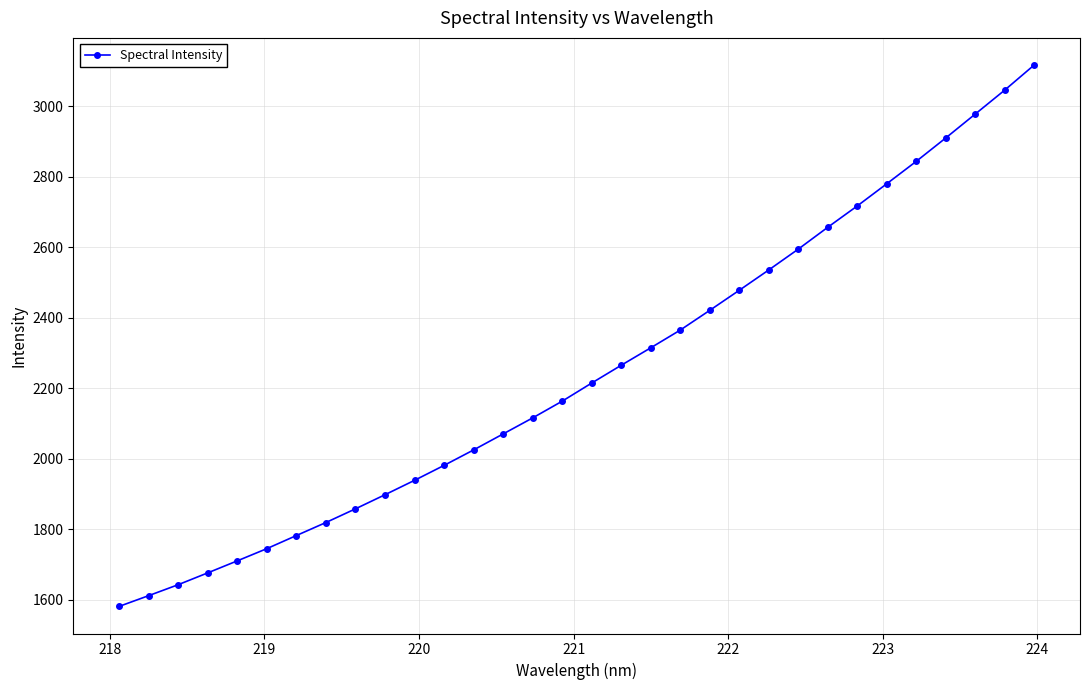

What is the sum of all values?

71864.0